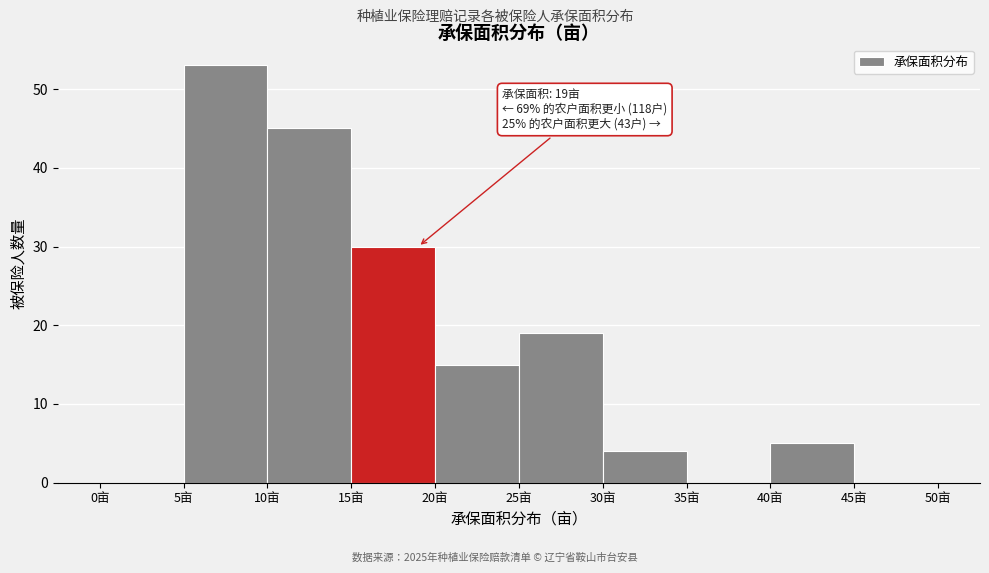

Over which range of the x-axis is the bar tallest?

5 to 10